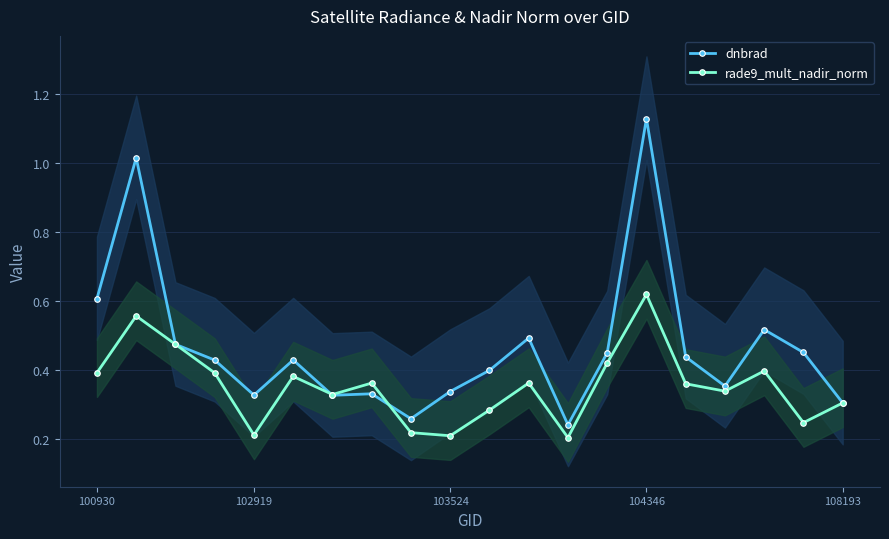

How many interior local peaks does the rade9_mult_nadir_norm series have?

6